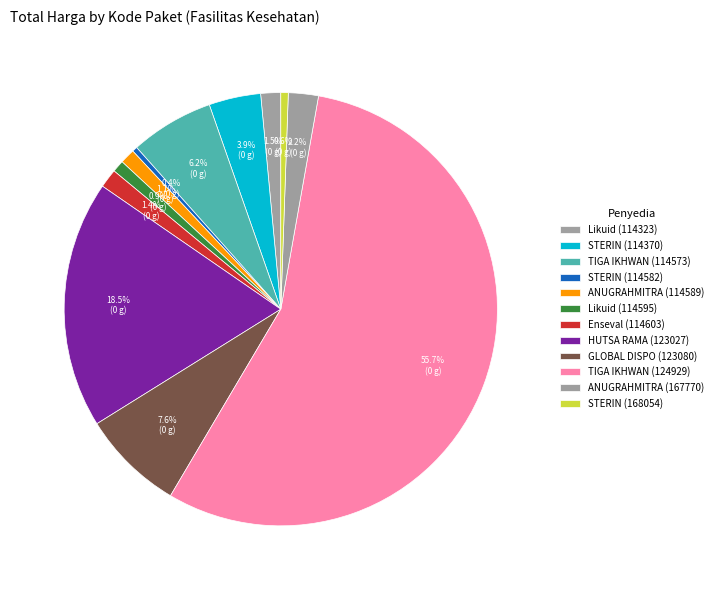

Which slice is the smallest?

PT. STERIN LABORATORIES (114582)